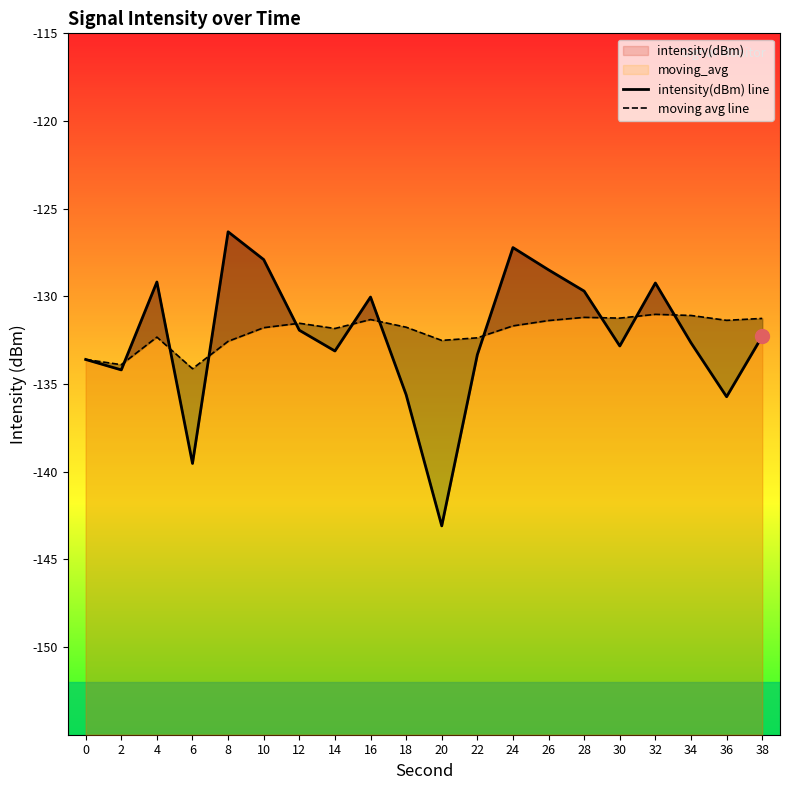

Which series ends up on top after the final intersection of moving avg line and intensity(dBm) line?

moving avg line